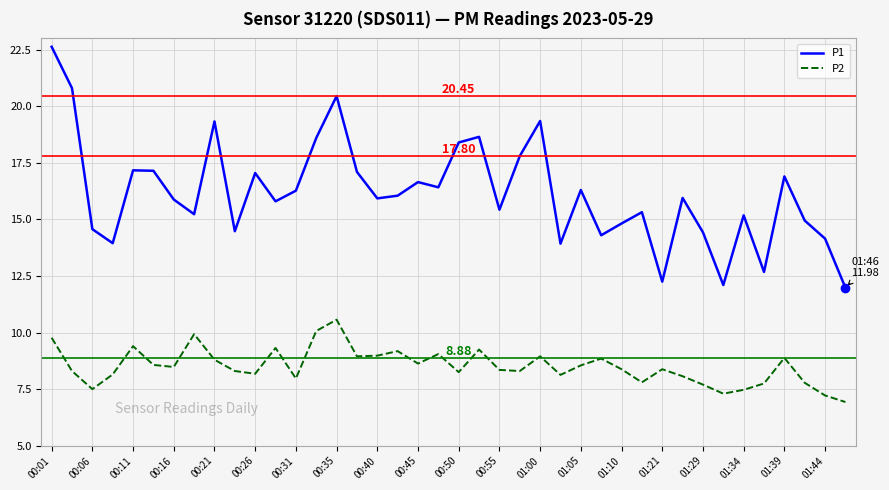

Count the number of data series in this chart.

2